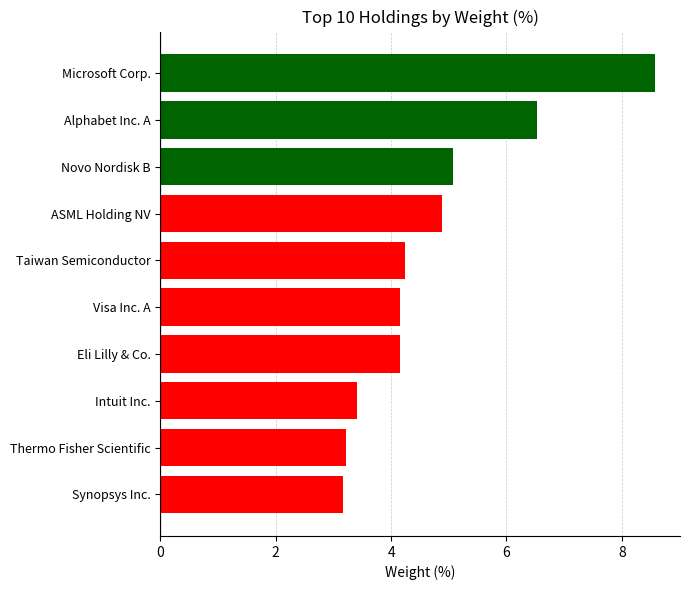

What is the average value?

4.7